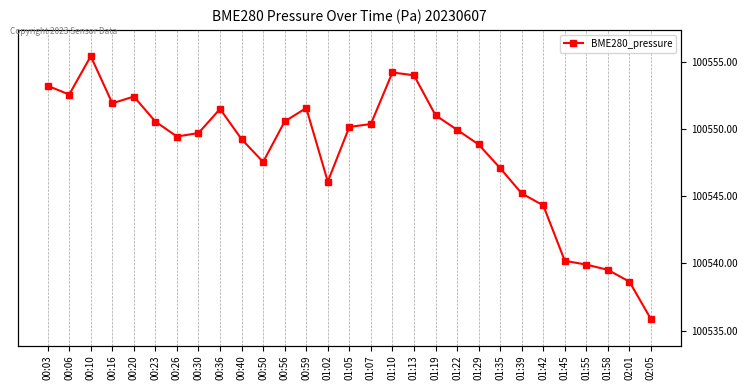

What is the smallest value displayed?

100535.9